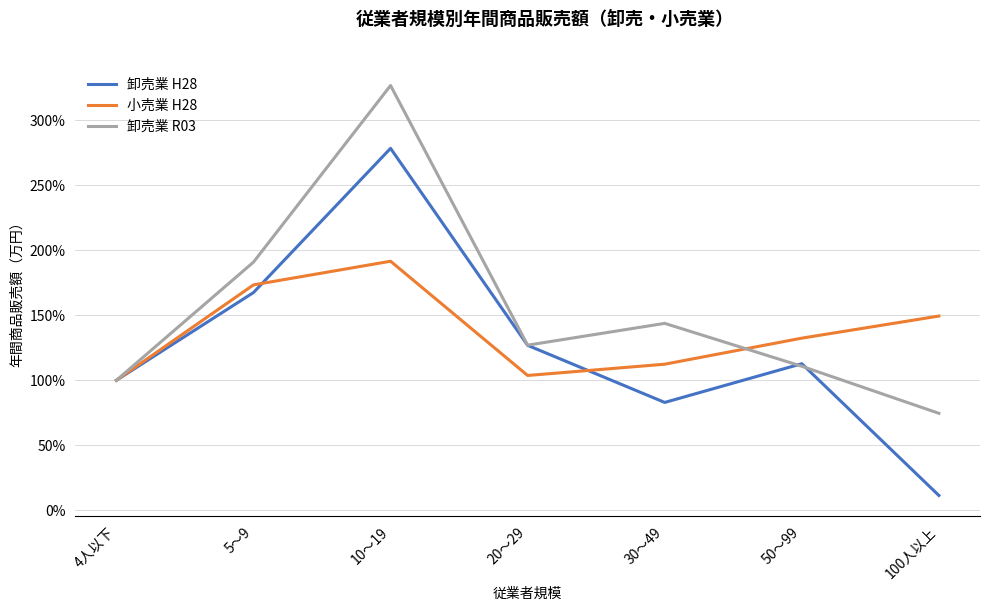

The value of 卸売業 H28 at 10～19 is 486.2. True or false?

False